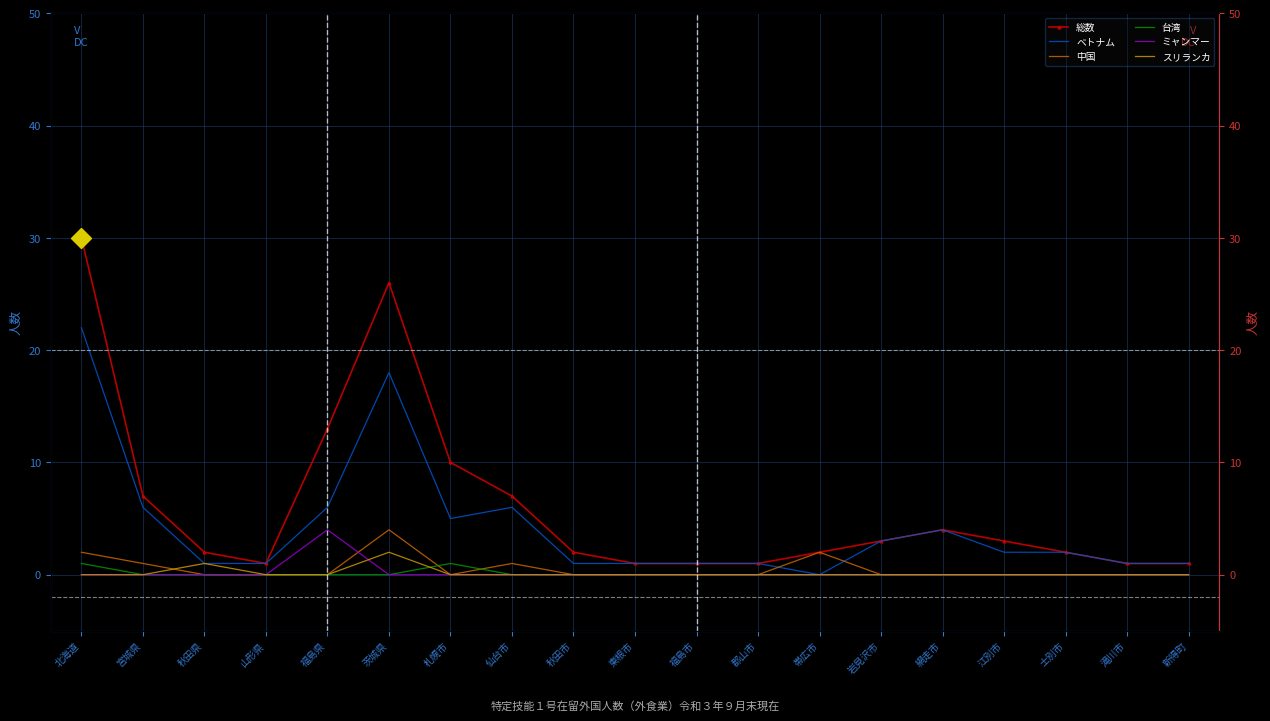

True or false: ミャンマー and 総数 cross at least once.

False